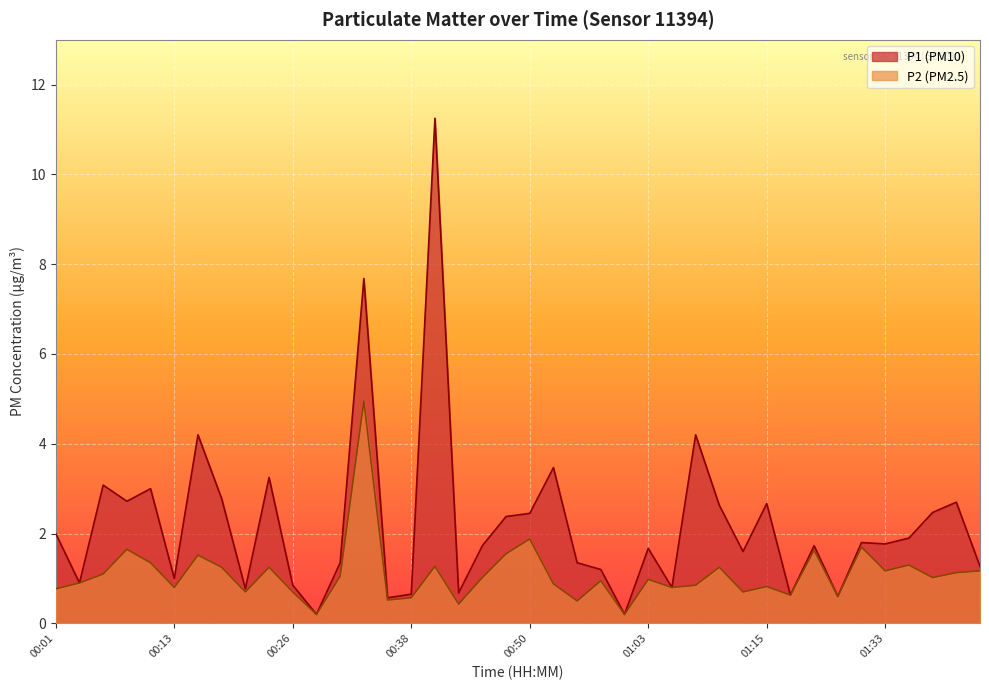

At which category does P1 reach its first local valley?

00:04